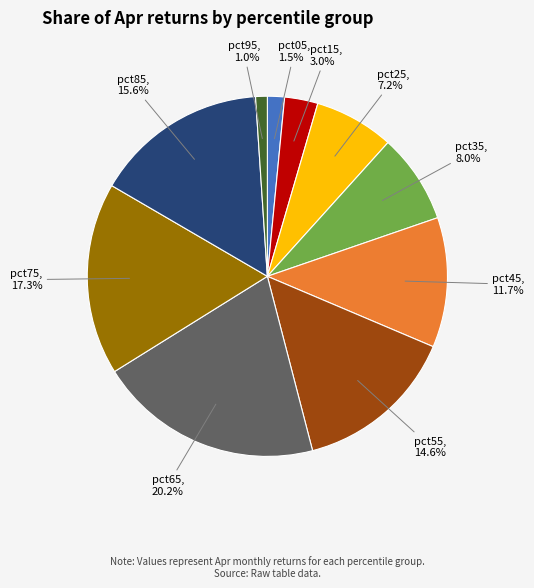

To the nearest percent, what is the combined percentage of pct75 and pct05?

19%